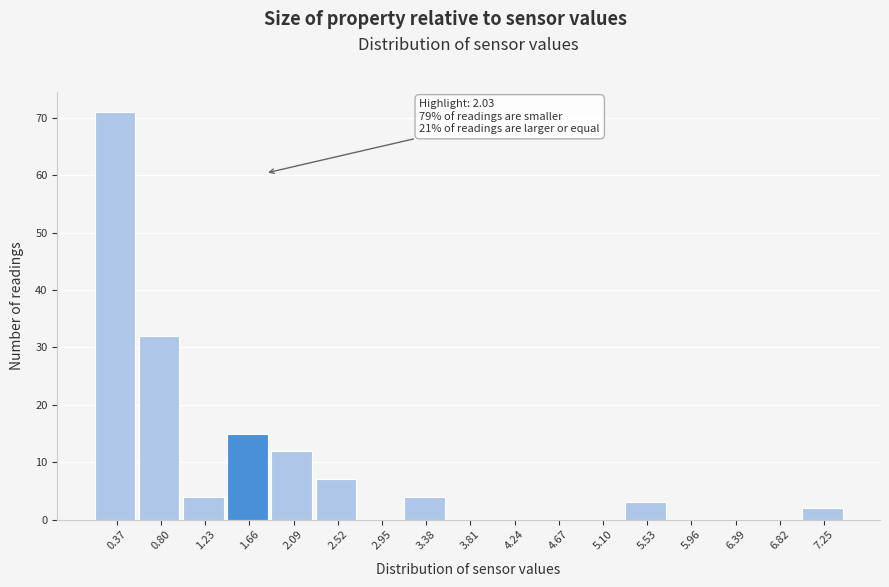

Reading left to right, list all the values displayed in this chart.

0.37=71	0.80=32	1.23=4	1.66=15	2.09=12	2.52=7	2.95=0	3.38=4	3.81=0	4.24=0	4.67=0	5.10=0	5.53=3	5.96=0	6.39=0	6.82=0	7.25=2